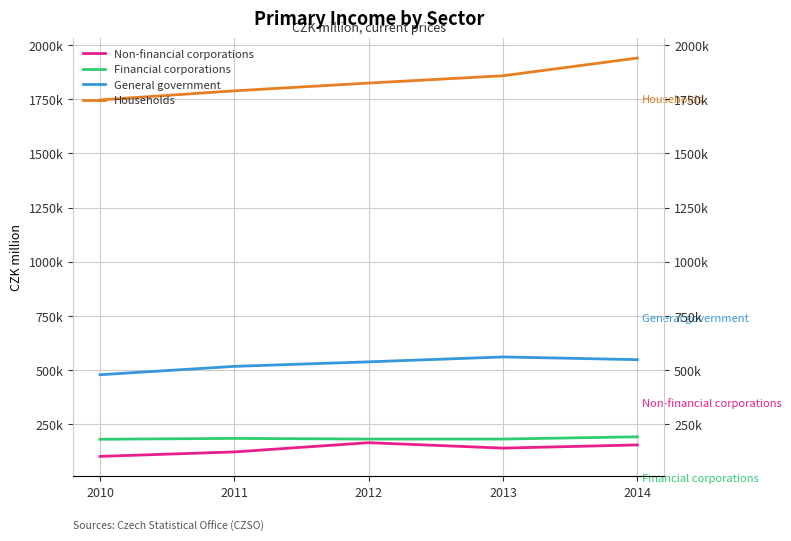

Rank the categories by Non-financial corporations value from highest to lowest.

2012, 2014, 2013, 2011, 2010